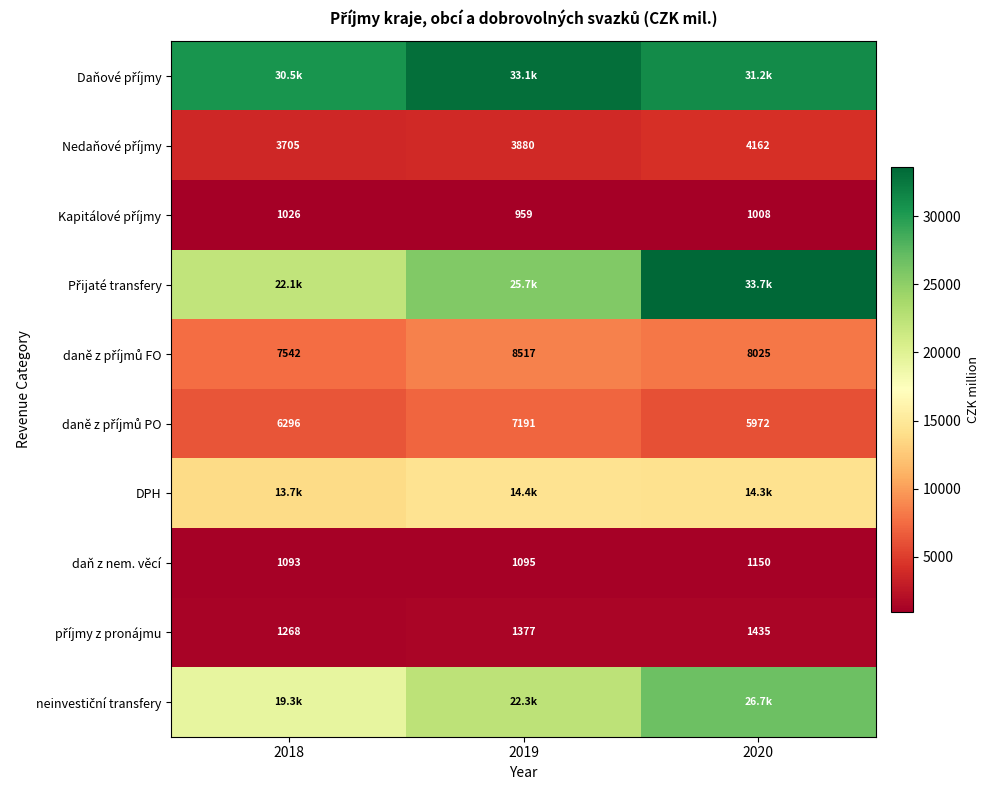

What is the sum of the daně z příjmů PO values at 2019 and 2020?

13162.9